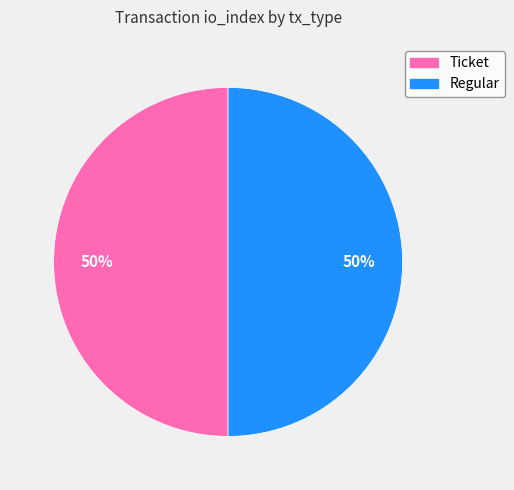

Combined, do Ticket and Regular account for over 50%?

Yes